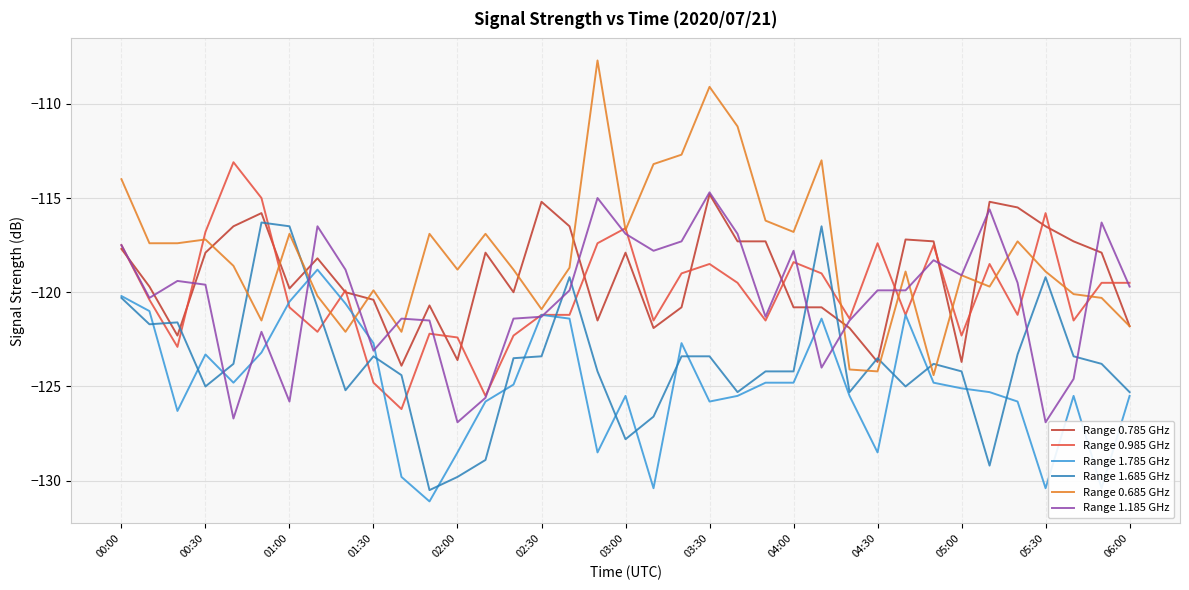

Which series has the largest total across all categories?

Range 0.685 GHz